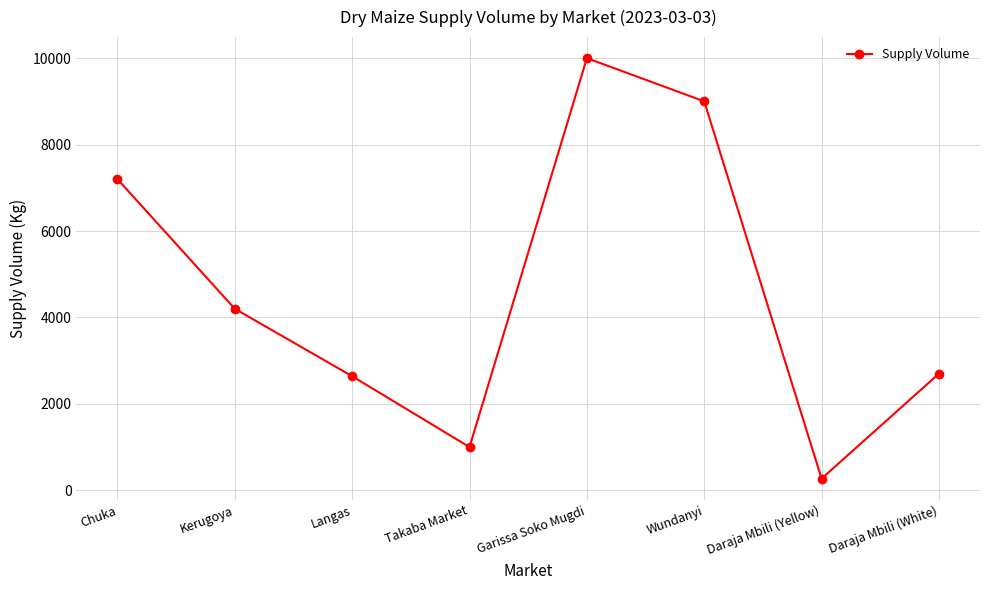

How many points are lower than both their immediate neighbors (excluding endpoints)?

2